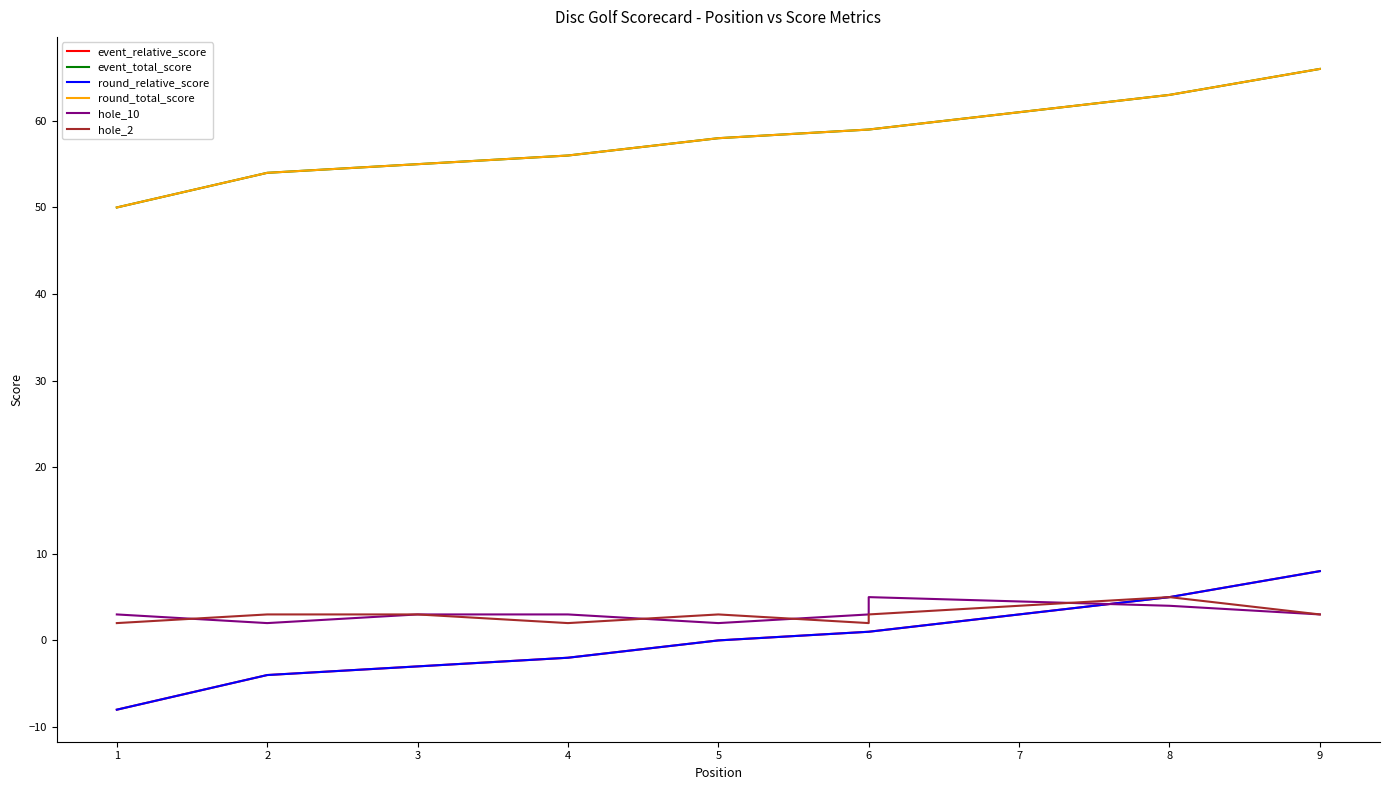

True or false: event_relative_score has a value of -1 at 3.

False